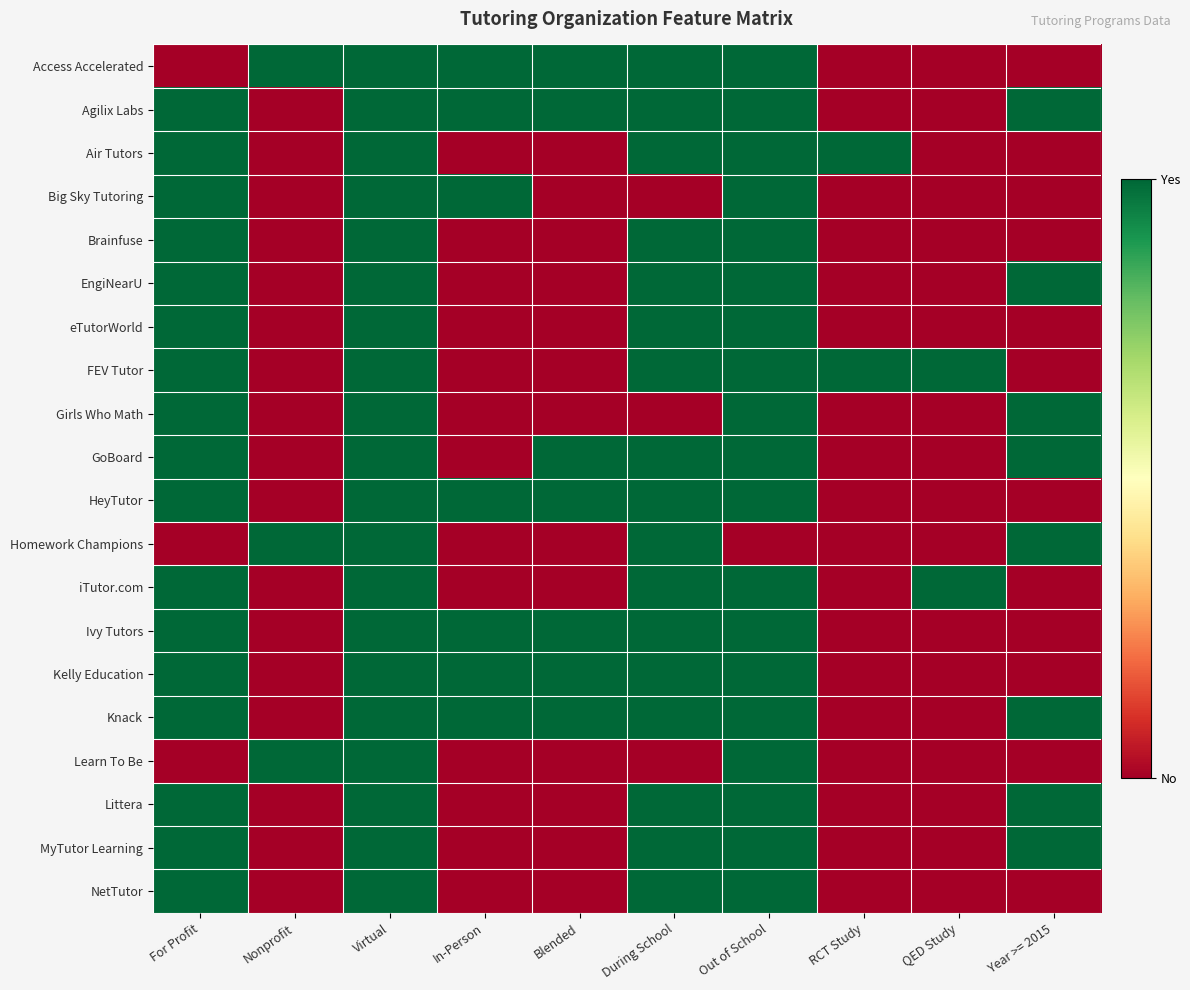

At how many categories does at least one series exceed 0?

10